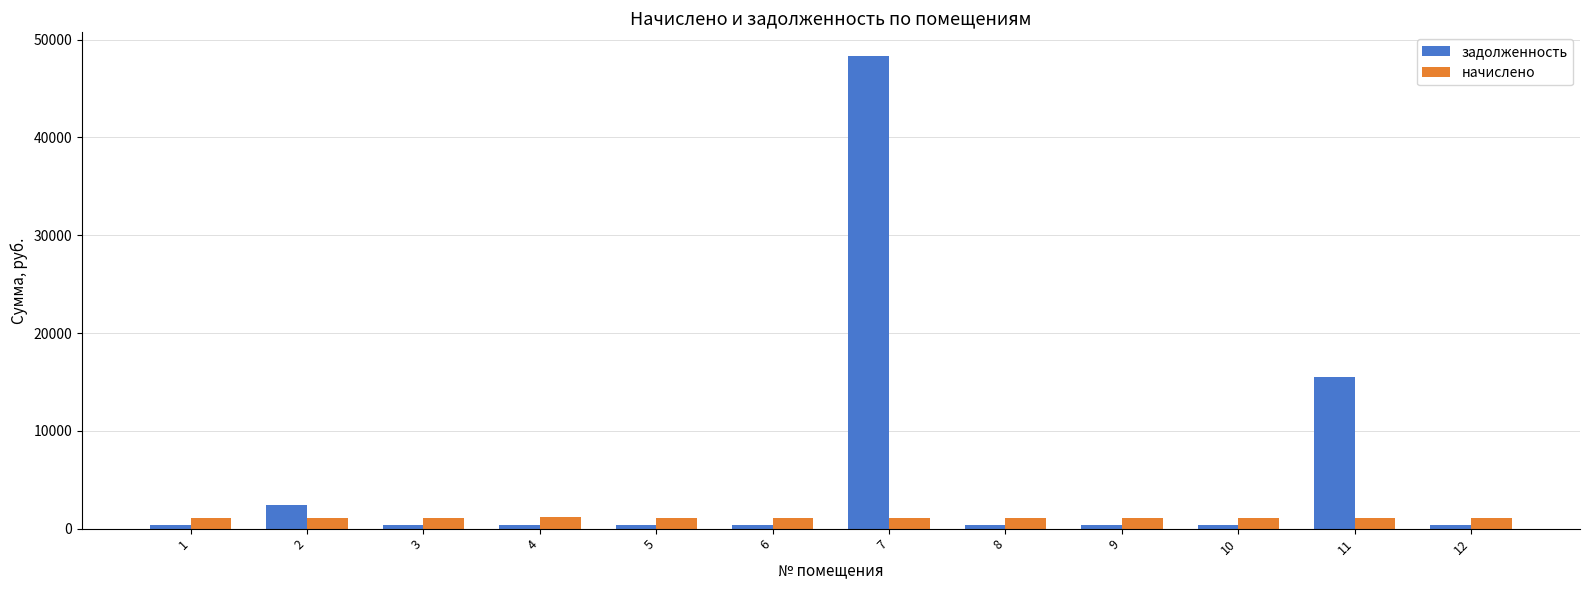

Is it true that задолженность equals 4245.9 at 11?

False